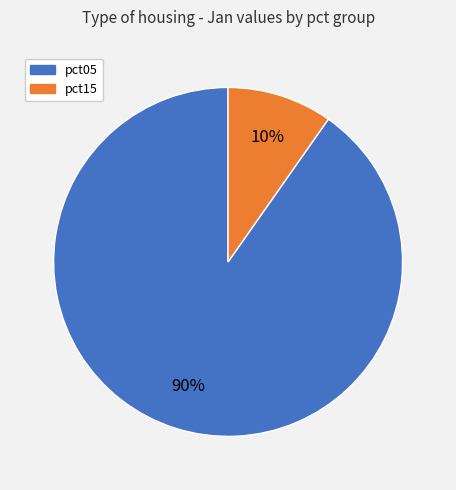

Is there any slice that represents more than half of the pie?

Yes